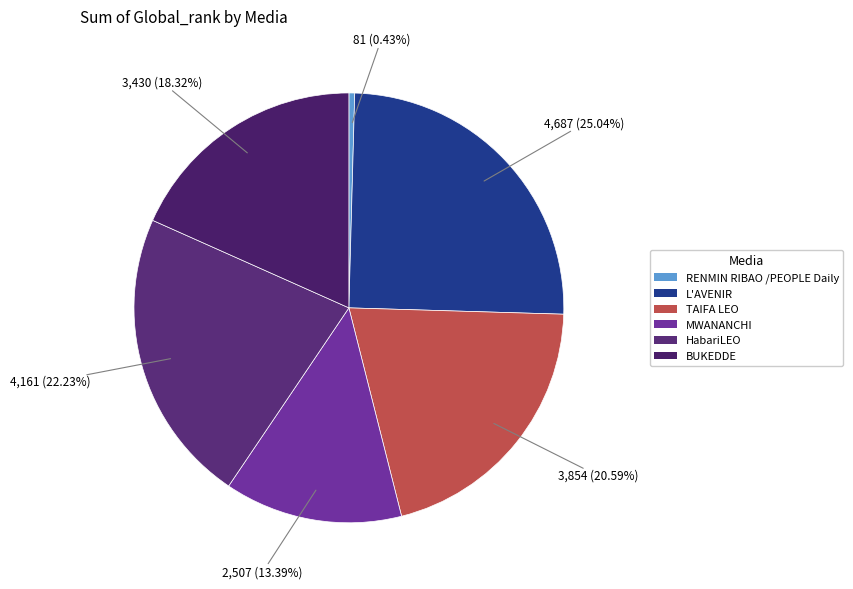

True or false: HabariLEO accounts for 22% of the total.

True